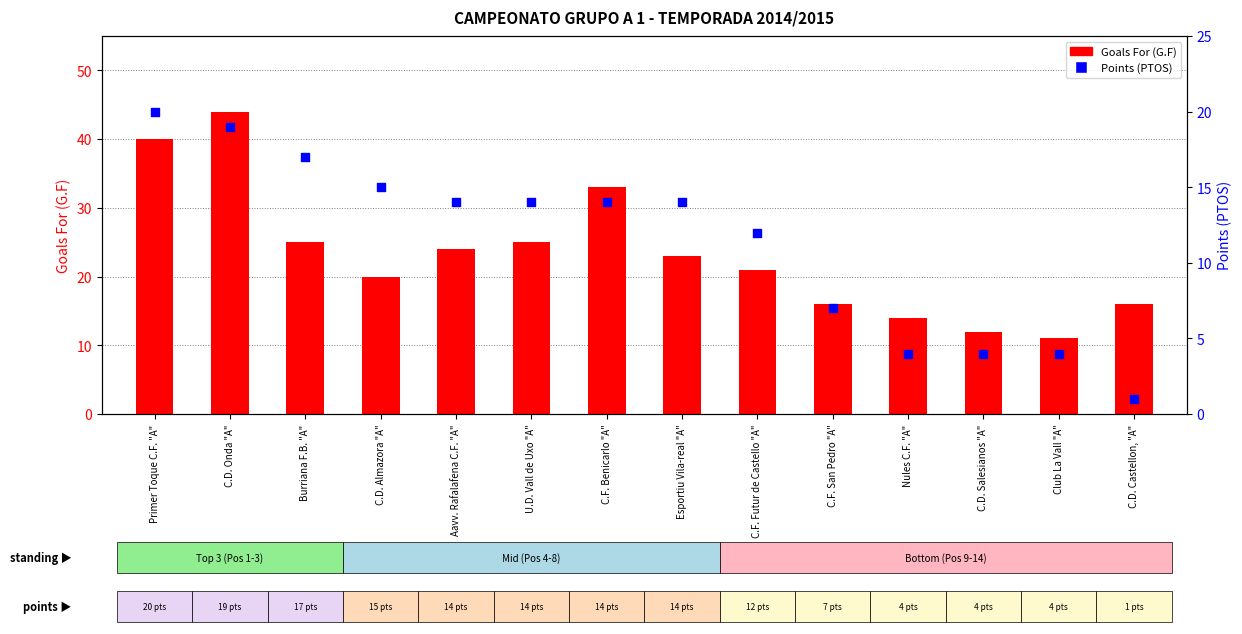

Which series reaches the minimum Y coordinate?

Points (PTOS)